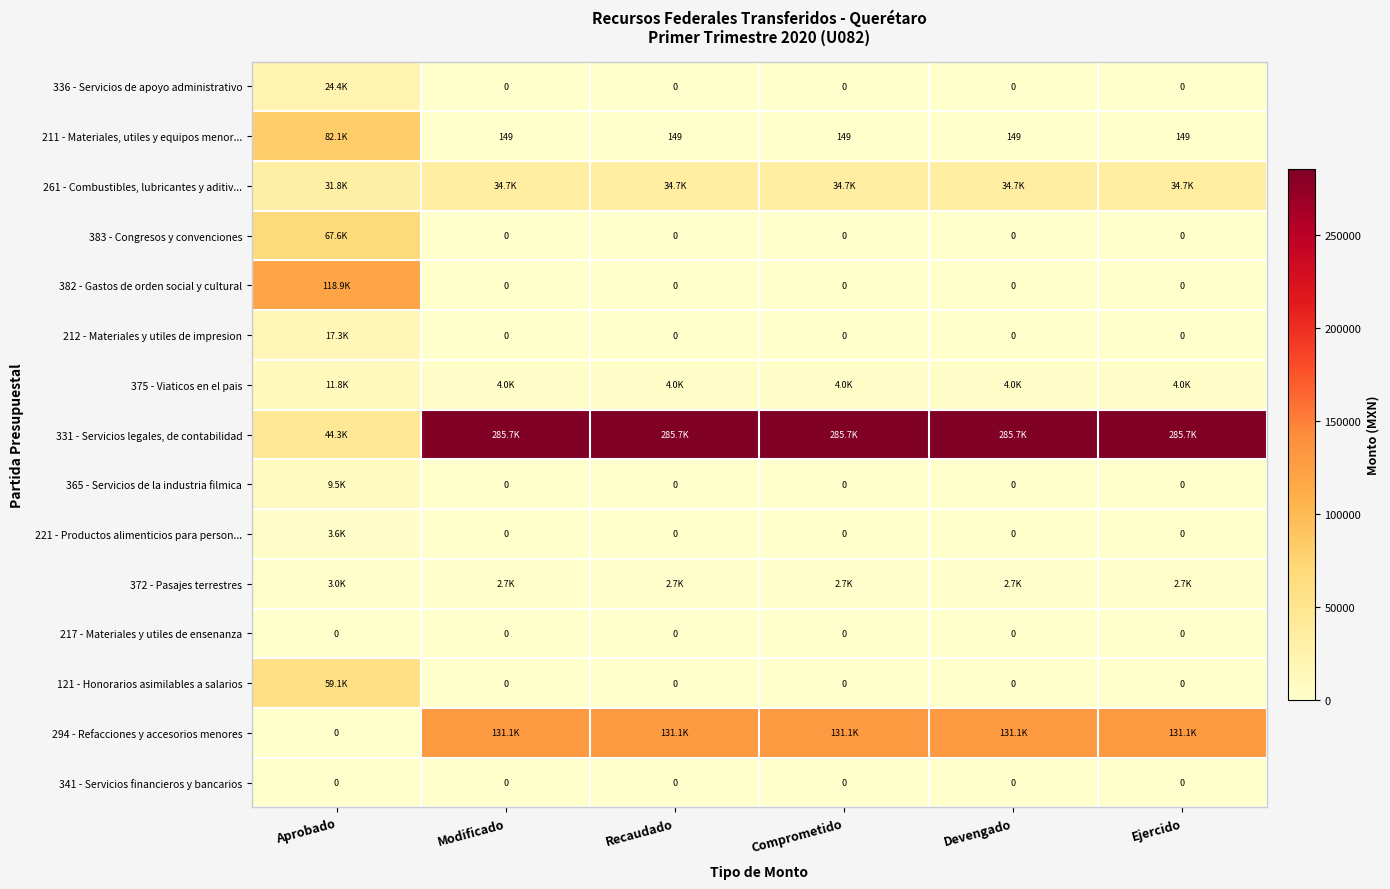

Rank the series by their maximum value, from highest to lowest.

331 - Servicios legales, de contabilidad, 294 - Refacciones y accesorios menores, 382 - Gastos de orden social y cultural, 211 - Materiales, utiles y equipos menor..., 383 - Congresos y convenciones, 121 - Honorarios asimilables a salarios, 261 - Combustibles, lubricantes y aditiv..., 336 - Servicios de apoyo administrativo, 212 - Materiales y utiles de impresion, 375 - Viaticos en el pais, 365 - Servicios de la industria filmica, 221 - Productos alimenticios para person..., 372 - Pasajes terrestres, 217 - Materiales y utiles de ensenanza, 341 - Servicios financieros y bancarios